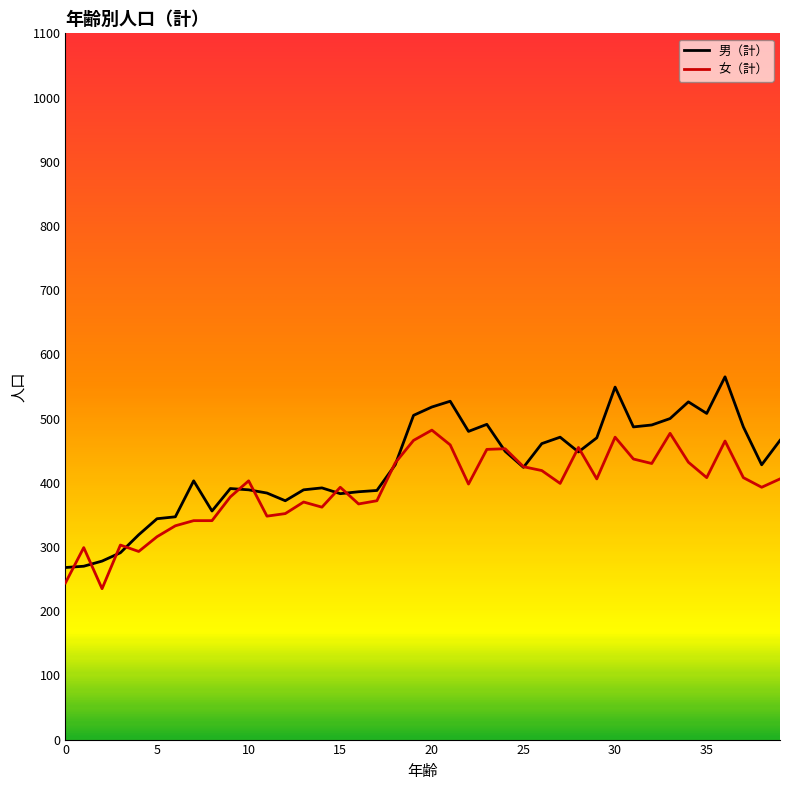

Which series has the widest spread of values?

男（計）